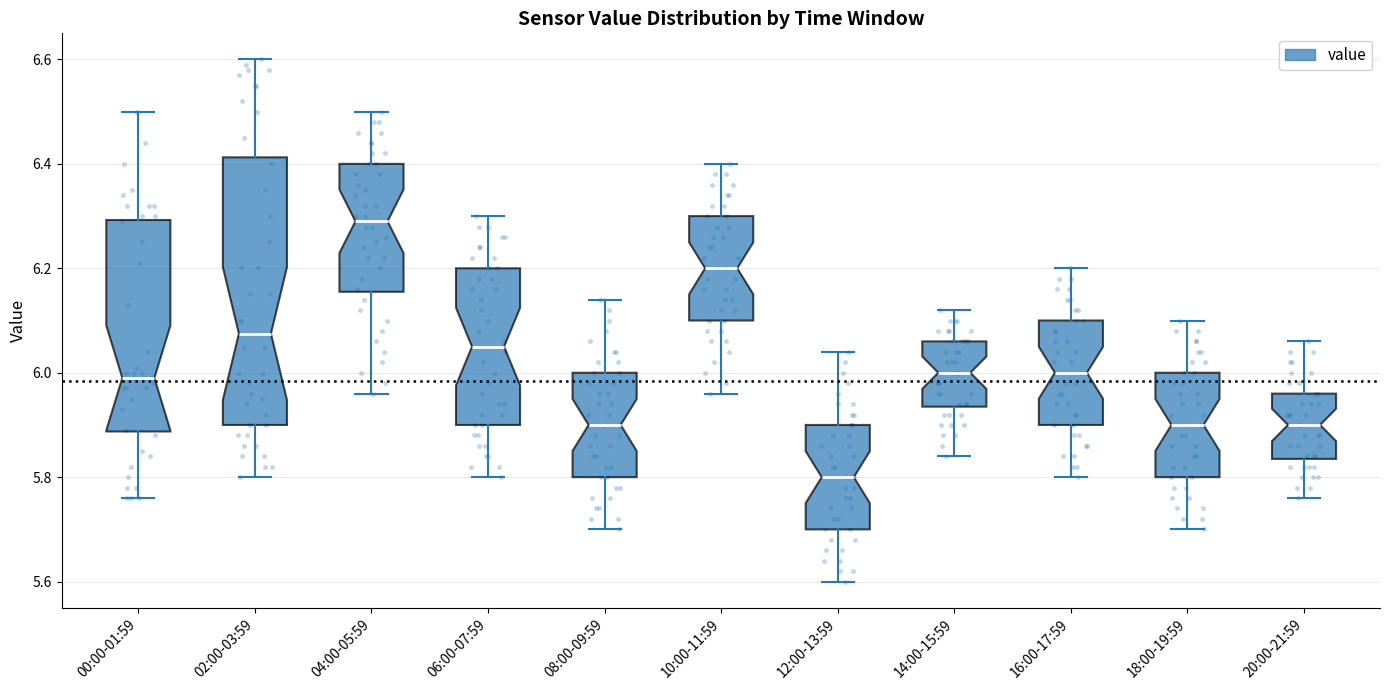

Reading left to right, transcribe this box plot: for each box, give where its median line is, the range the box spans, and where its two whiskers end, as read against the y-axis. The values are not printed on the chart, so give them approximately, as read against the axis.

00:00-01:59: median 6.00, box 5.88 to 6.30, whiskers 5.76 to 6.50
02:00-03:59: median 6.08, box 5.90 to 6.42, whiskers 5.80 to 6.60
04:00-05:59: median 6.30, box 6.16 to 6.40, whiskers 5.96 to 6.50
06:00-07:59: median 6.06, box 5.90 to 6.20, whiskers 5.80 to 6.30
08:00-09:59: median 5.90, box 5.80 to 6.00, whiskers 5.70 to 6.14
10:00-11:59: median 6.20, box 6.10 to 6.30, whiskers 5.96 to 6.40
12:00-13:59: median 5.80, box 5.70 to 5.90, whiskers 5.60 to 6.04
14:00-15:59: median 6.00, box 5.94 to 6.06, whiskers 5.84 to 6.12
16:00-17:59: median 6.00, box 5.90 to 6.10, whiskers 5.80 to 6.20
18:00-19:59: median 5.90, box 5.80 to 6.00, whiskers 5.70 to 6.10
20:00-21:59: median 5.90, box 5.84 to 5.96, whiskers 5.76 to 6.06